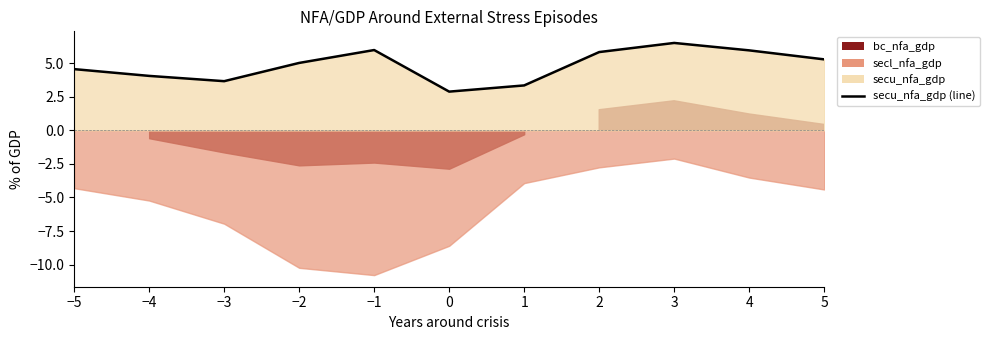

What is the change in value from −4 to 5?

+1.2